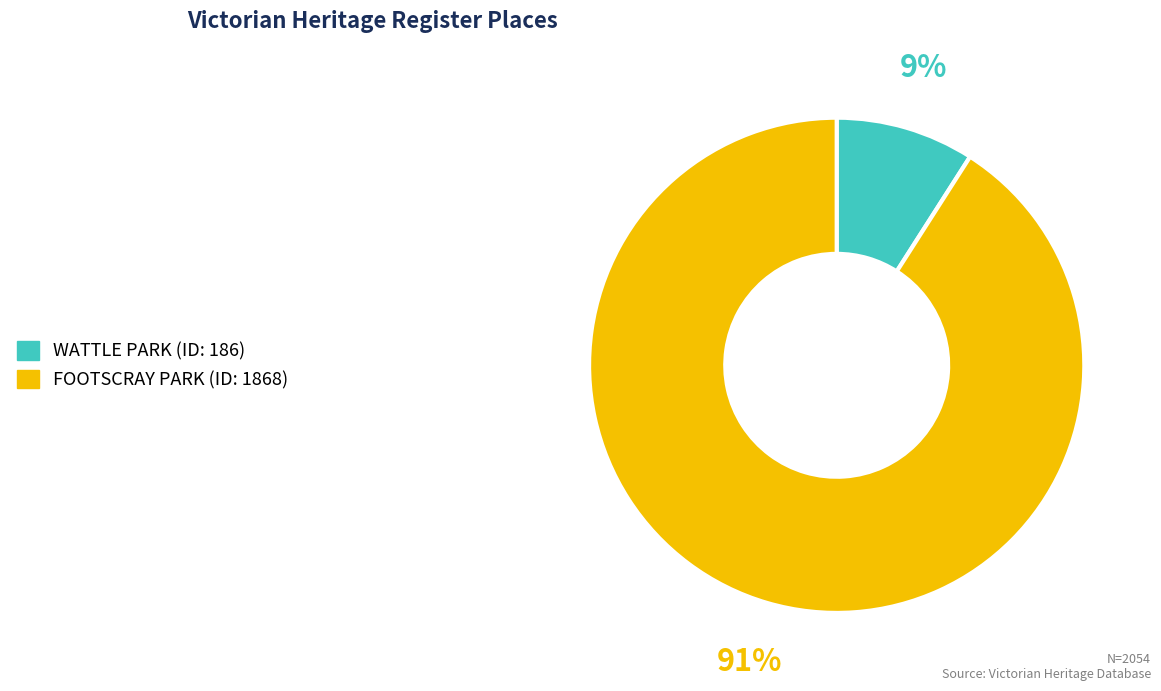

Rank the categories by value from highest to lowest.

FOOTSCRAY PARK, WATTLE PARK